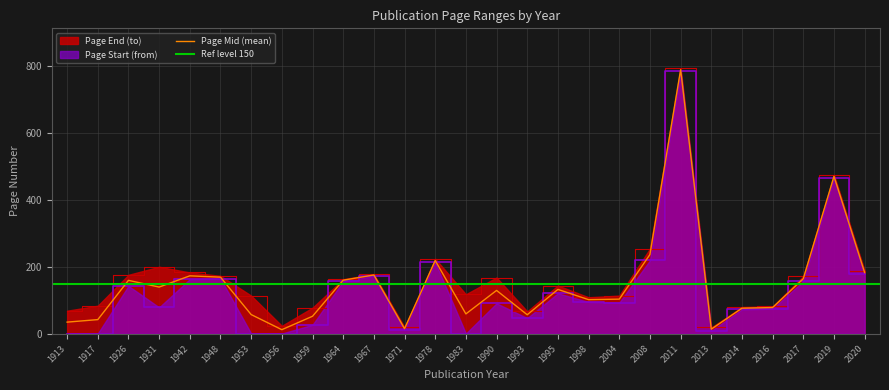

Reading left to right, list all the values displayed in this chart.

Page Start: 1913=1	1917=1	1926=143	1931=79	1942=163	1948=165	1953=1	1956=1	1959=27	1964=157	1967=173	1971=11	1978=213	1983=1	1990=91	1993=47	1995=121	1998=95	2004=93	2008=219	2011=783	2013=9	2014=73	2016=75	2017=157	2019=465	2020=177
Page End: 1913=69	1917=84	1926=176	1931=200	1942=183	1948=173	1953=114	1956=24	1959=78	1964=163	1967=178	1971=20	1978=224	1983=118	1990=168	1993=67	1995=144	1998=109	2004=114	2008=254	2011=792	2013=19	2014=80	2016=82	2017=172	2019=474	2020=188